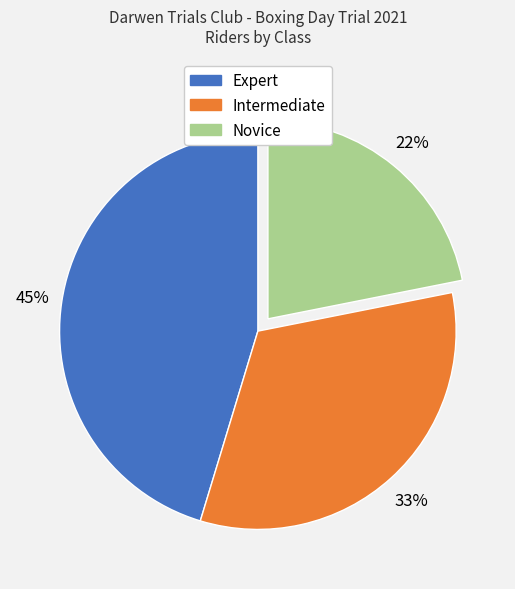

Between Intermediate and Novice, which is larger?

Intermediate